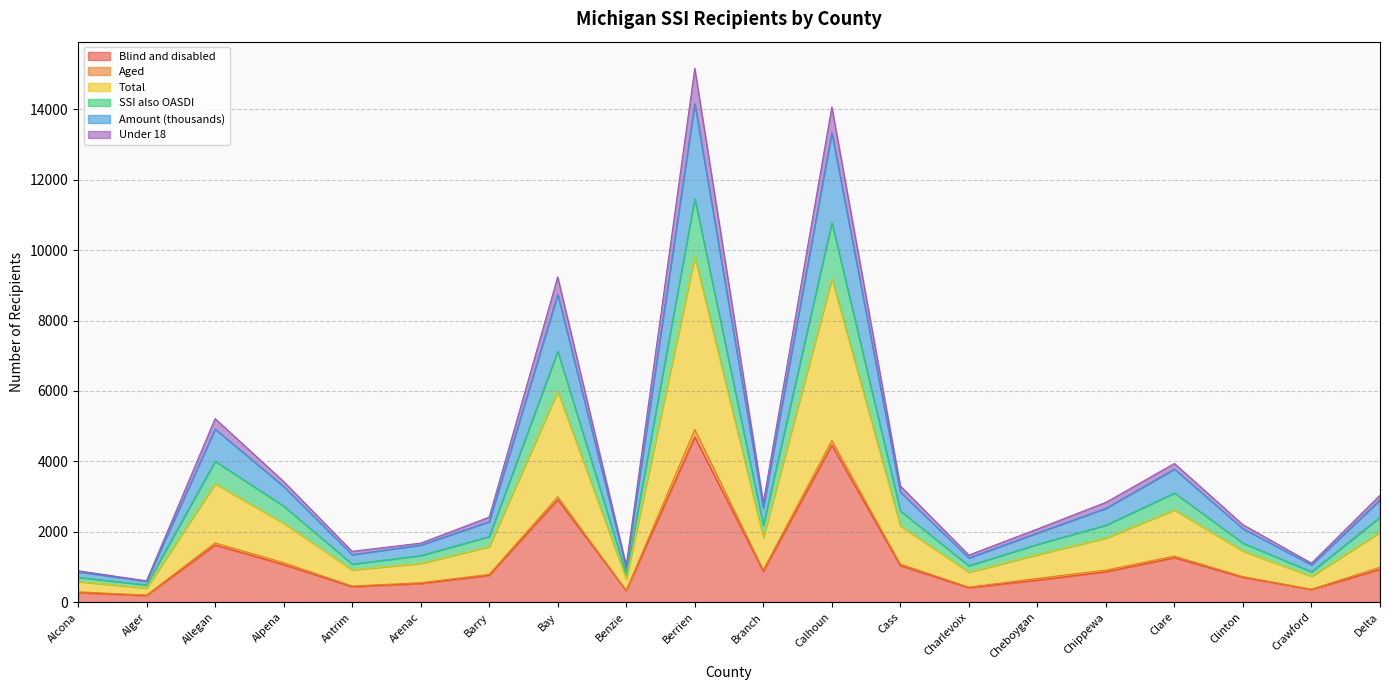

In SSI also OASDI, how many points are lower than both neighbors (excluding endpoints)?

6